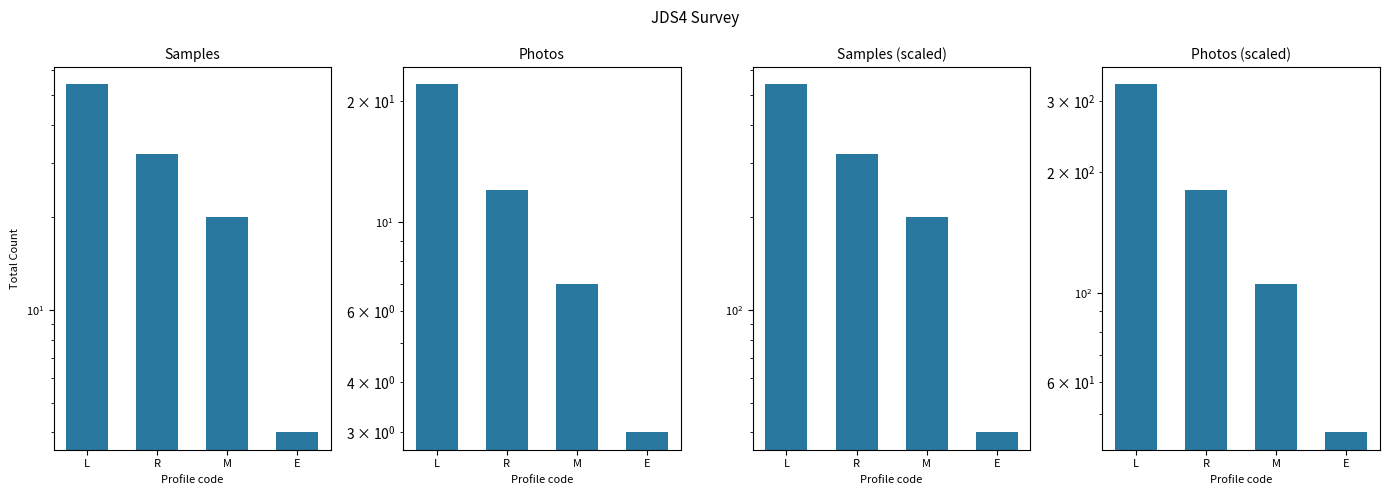

What is the label of the 1st bar from the left?

L